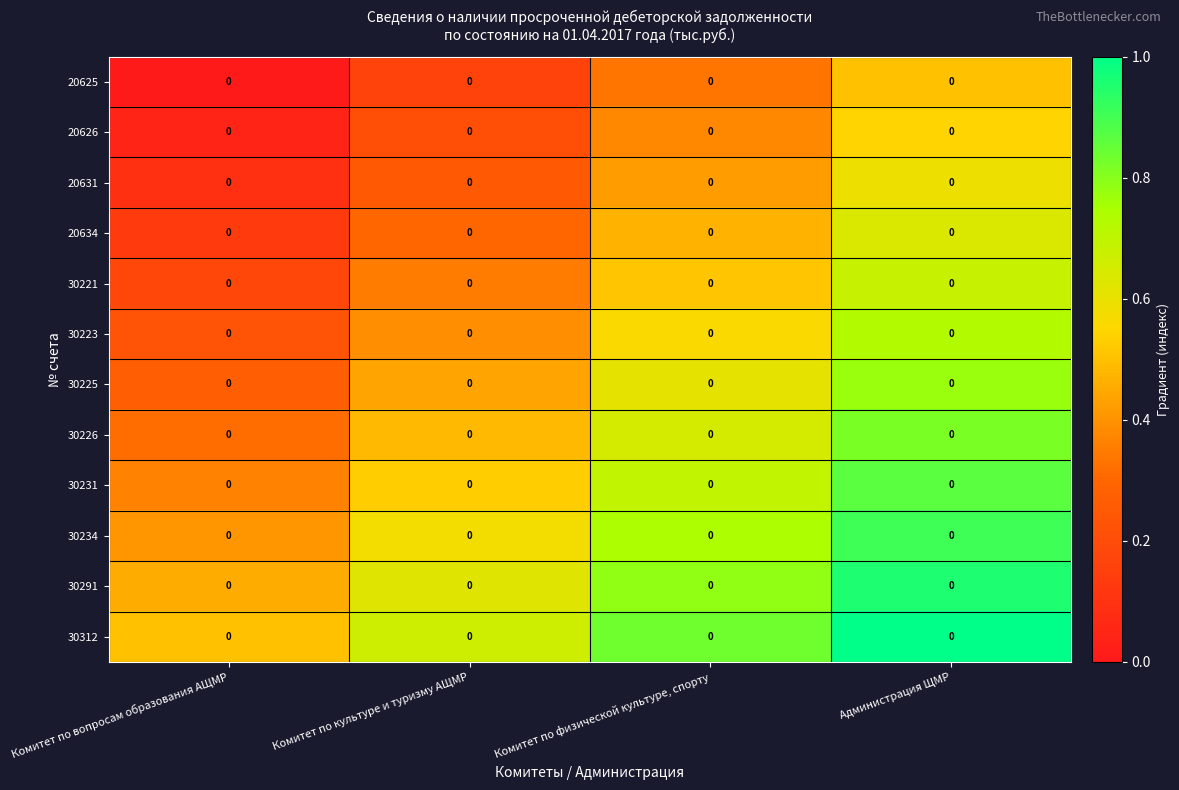

How many distinct data groups are displayed?

12